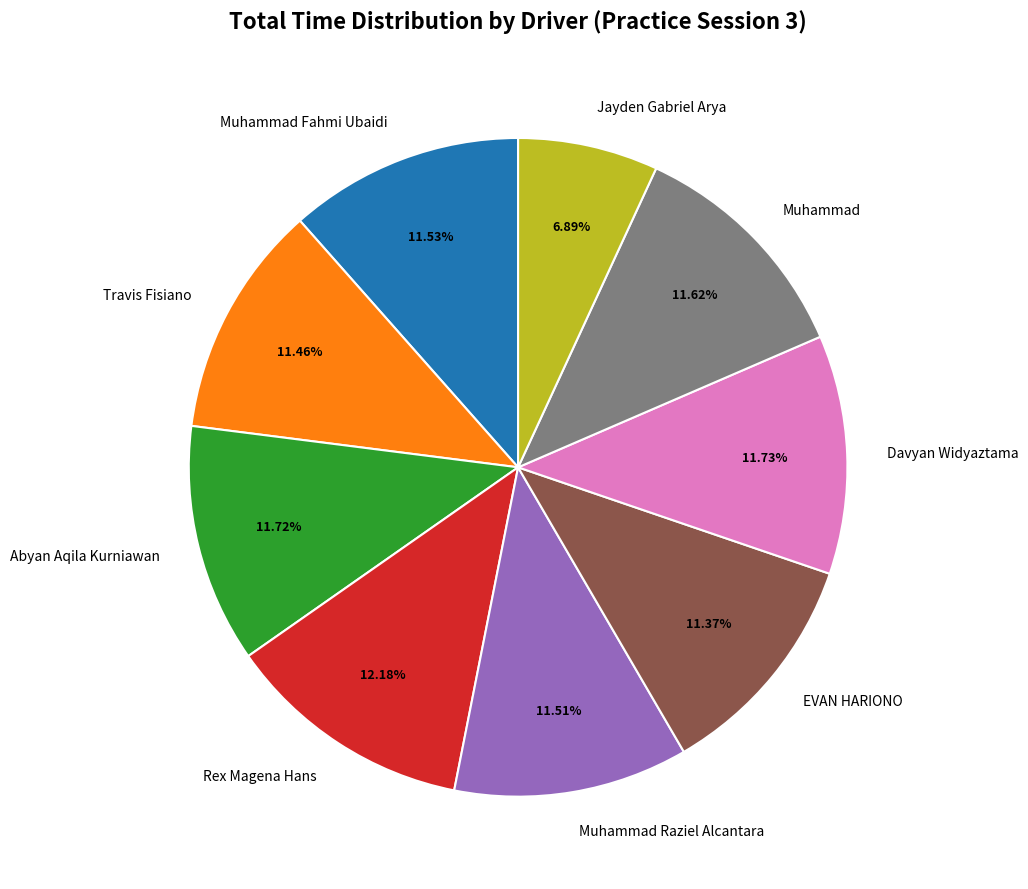

Which category has the smallest portion of the pie?

Jayden Gabriel Arya